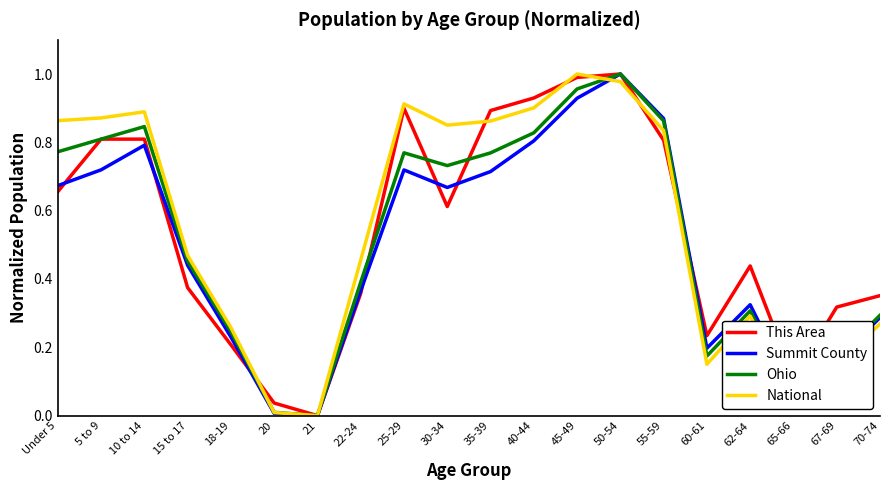

List the series in order of their overall mean, lowest first.

Summit County, Ohio, This Area, National